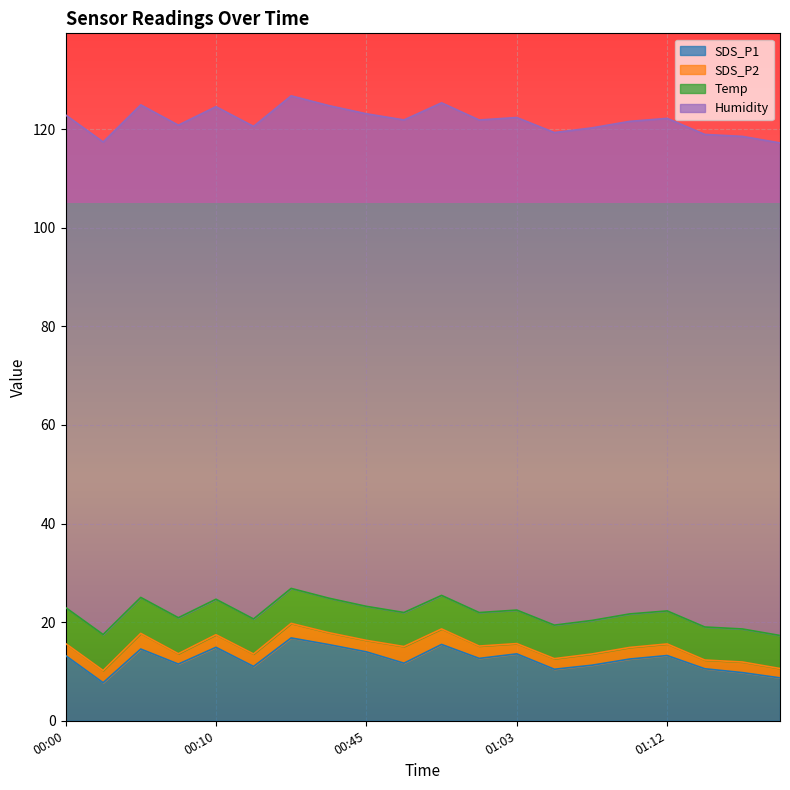

Reading left to right, transcribe all the data shown in this chart.

SDS_P1: 00:00=13.2	00:02=7.7	00:05=14.6	00:07=11.5	00:10=14.9	00:35=11.0	00:37=16.8	00:40=15.4	00:45=14.0	00:47=11.7	00:58=15.5	01:00=12.7	01:03=13.6	01:05=10.4	01:08=11.3	01:10=12.5	01:12=13.2	01:15=10.6	01:17=9.8	01:20=8.7
SDS_P2: 00:00=2.5	00:02=2.5	00:05=3.2	00:07=2.1	00:10=2.5	00:35=2.5	00:37=3.0	00:40=2.4	00:45=2.3	00:47=3.4	00:58=3.1	01:00=2.5	01:03=2.1	01:05=2.1	01:08=2.3	01:10=2.4	01:12=2.4	01:15=1.8	01:17=2.1	01:20=1.9
Temp: 00:00=7.3	00:02=7.3	00:05=7.3	00:07=7.3	00:10=7.2	00:35=7.1	00:37=7.1	00:40=7.0	00:45=6.9	00:47=6.9	00:58=6.8	01:00=6.8	01:03=6.8	01:05=6.8	01:08=6.8	01:10=6.8	01:12=6.7	01:15=6.7	01:17=6.7	01:20=6.7
Humidity: 00:00=99.9	00:02=99.9	00:05=99.9	00:07=99.9	00:10=99.9	00:35=99.9	00:37=99.9	00:40=99.9	00:45=99.9	00:47=99.9	00:58=99.9	01:00=99.9	01:03=99.9	01:05=99.9	01:08=99.9	01:10=99.9	01:12=99.9	01:15=99.9	01:17=99.9	01:20=99.9